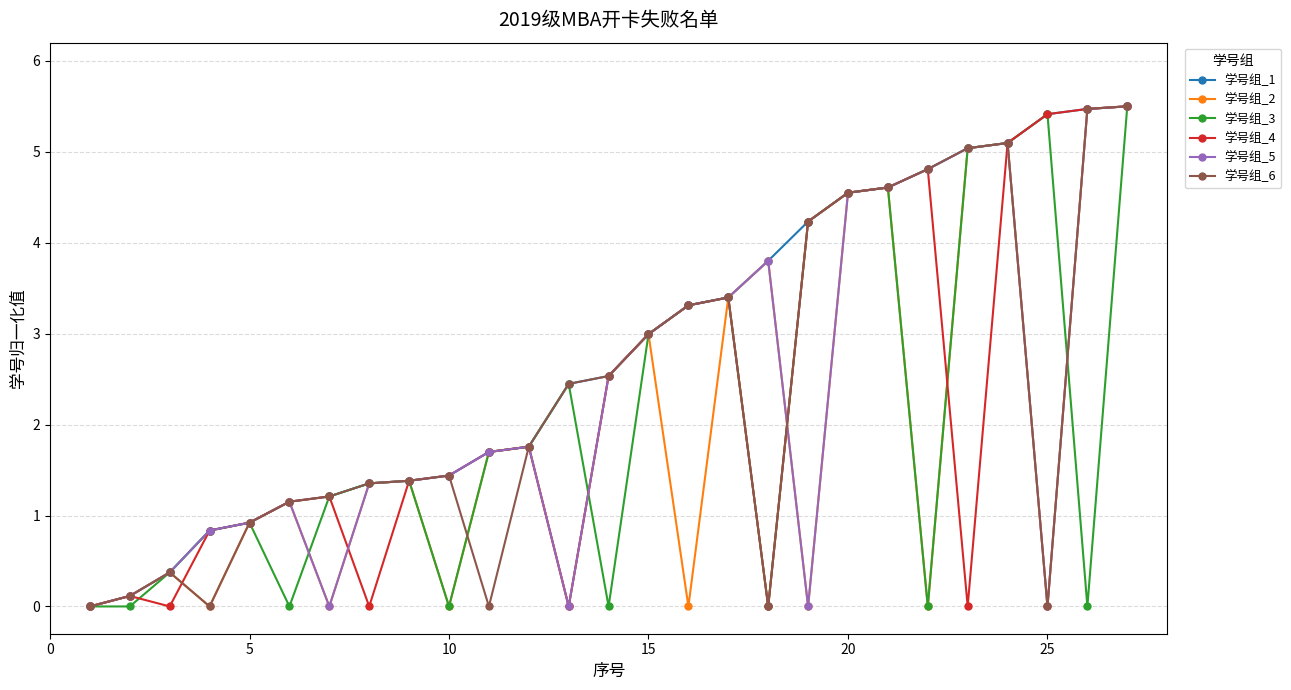

Which series has the largest total across all categories?

学号组_1